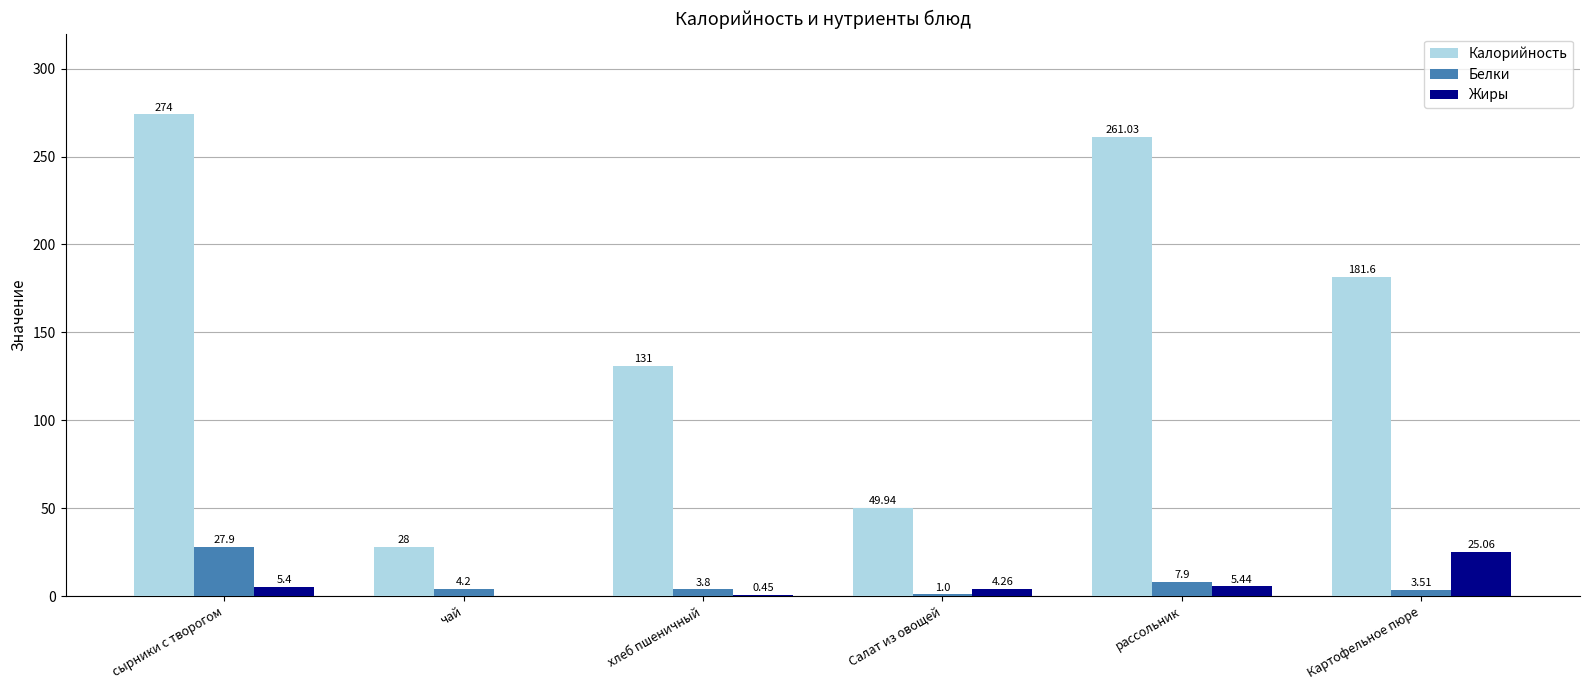

Which series changed the most between сырники с творогом and Салат из овощей?

Калорийность